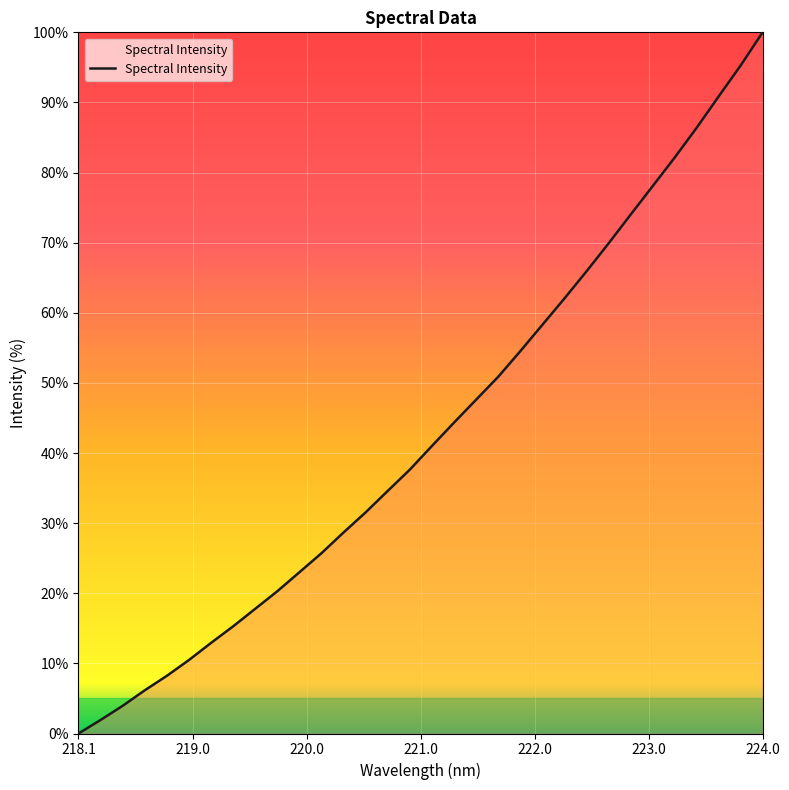

How many lines are shown in the chart?

1